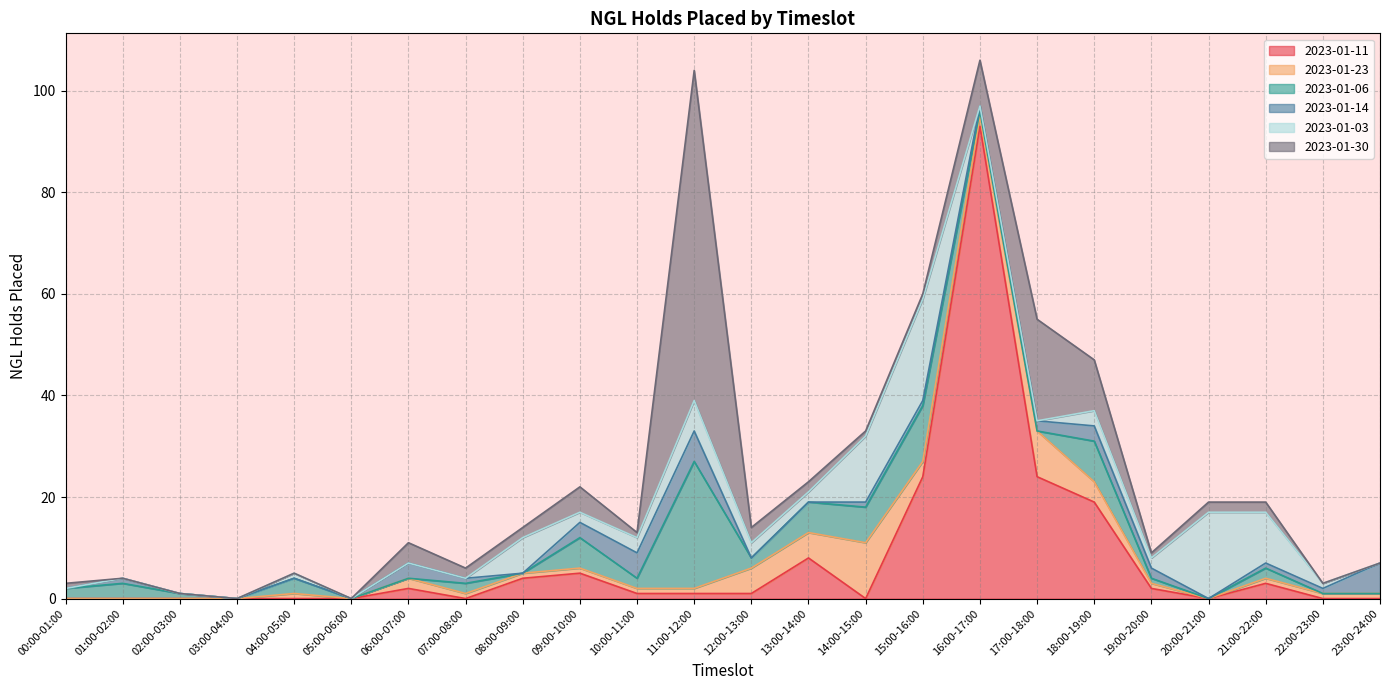

Which series has the largest total across all categories?

2023-01-11